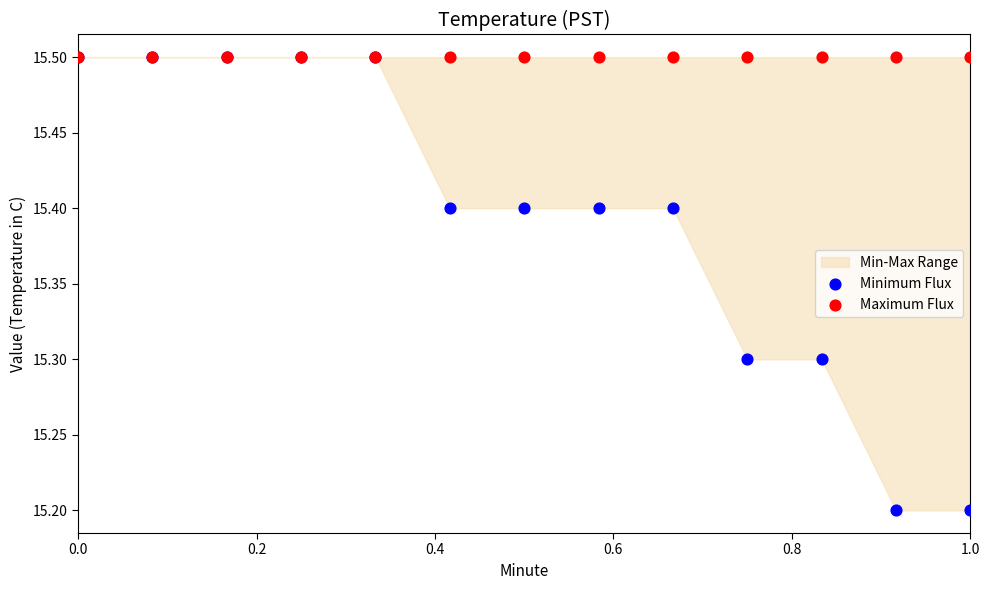

Which series contains the lowest Y value?

Minimum Flux